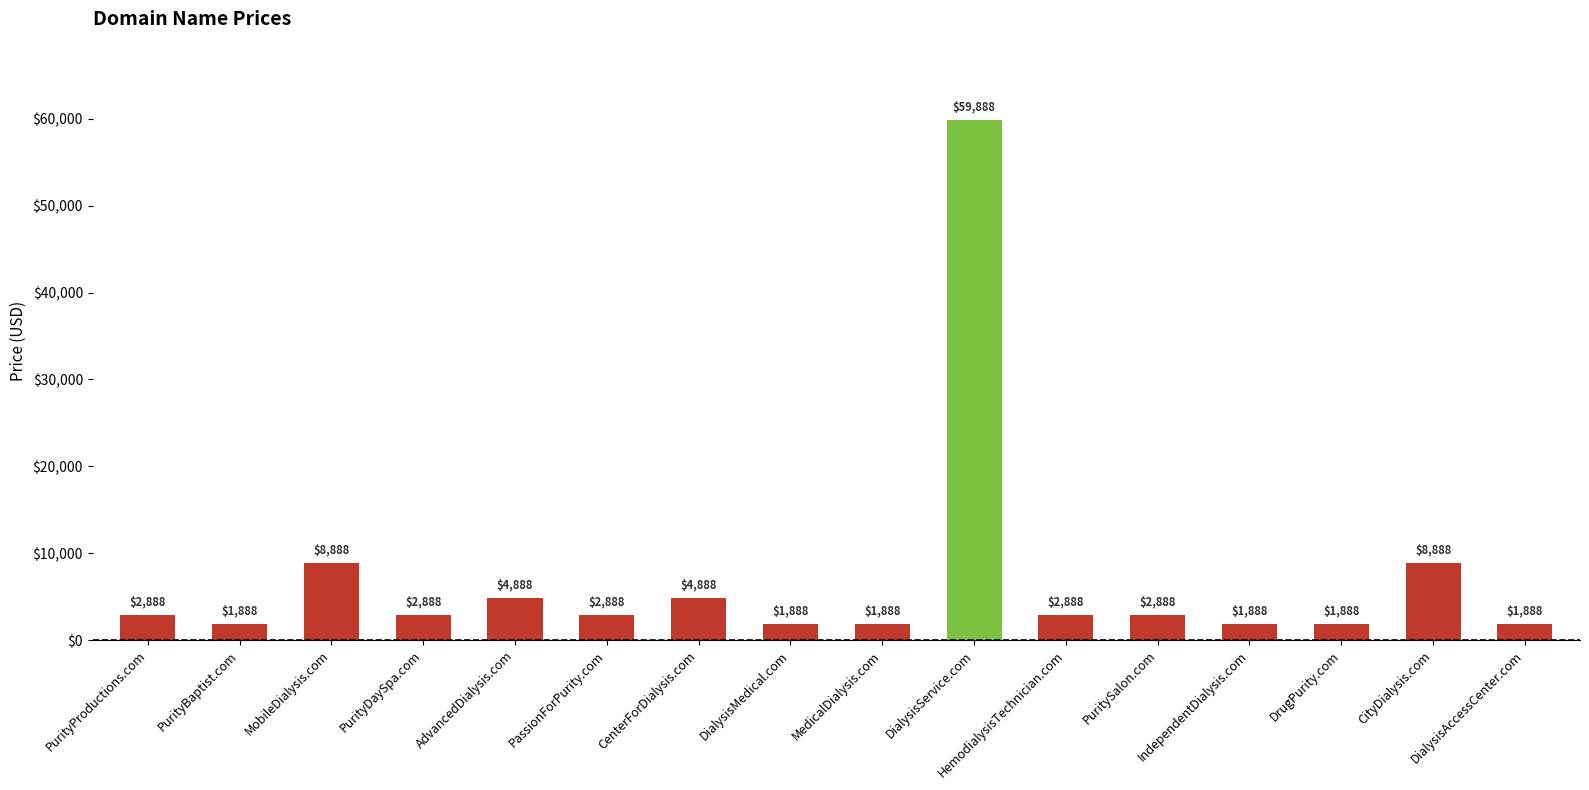

Approximately how many times larger is the value at PurityBaptist.com compared to CenterForDialysis.com?

0.4